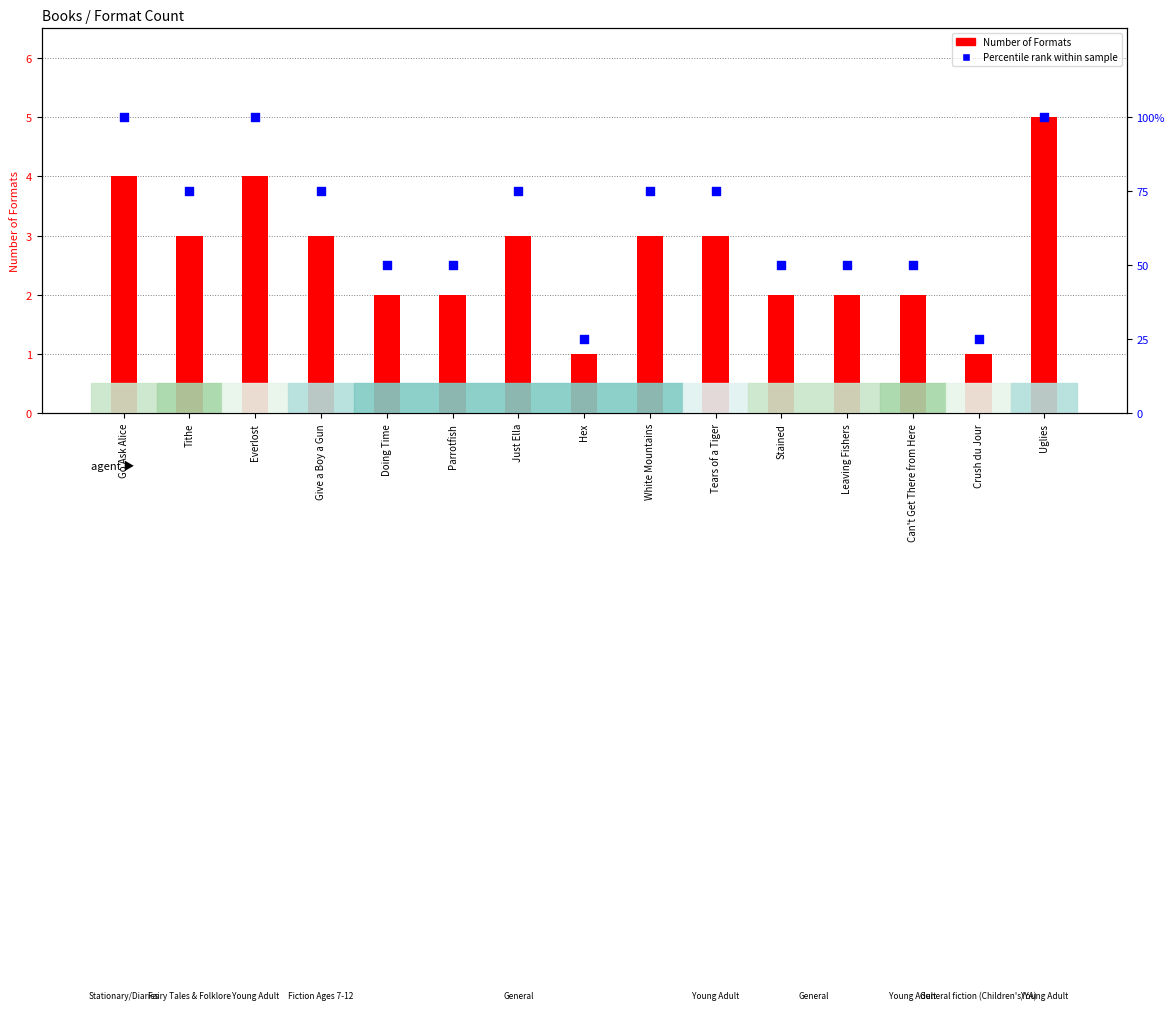

What is the total value across all series at Stained?

52